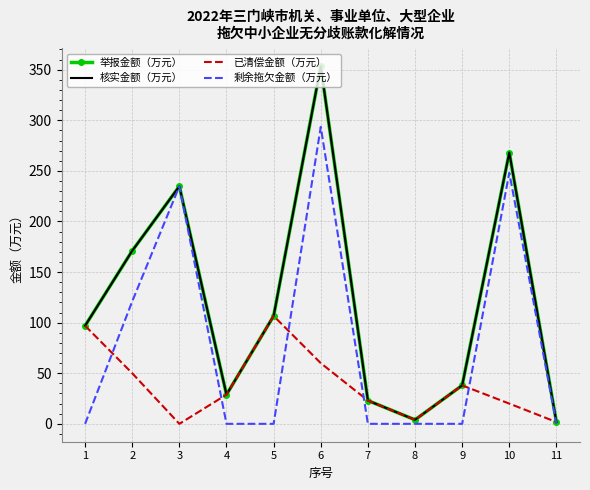

List the labels in order of 剩余拖欠金额（万元） value, largest first.

6, 10, 3, 2, 1, 4, 5, 7, 8, 9, 11